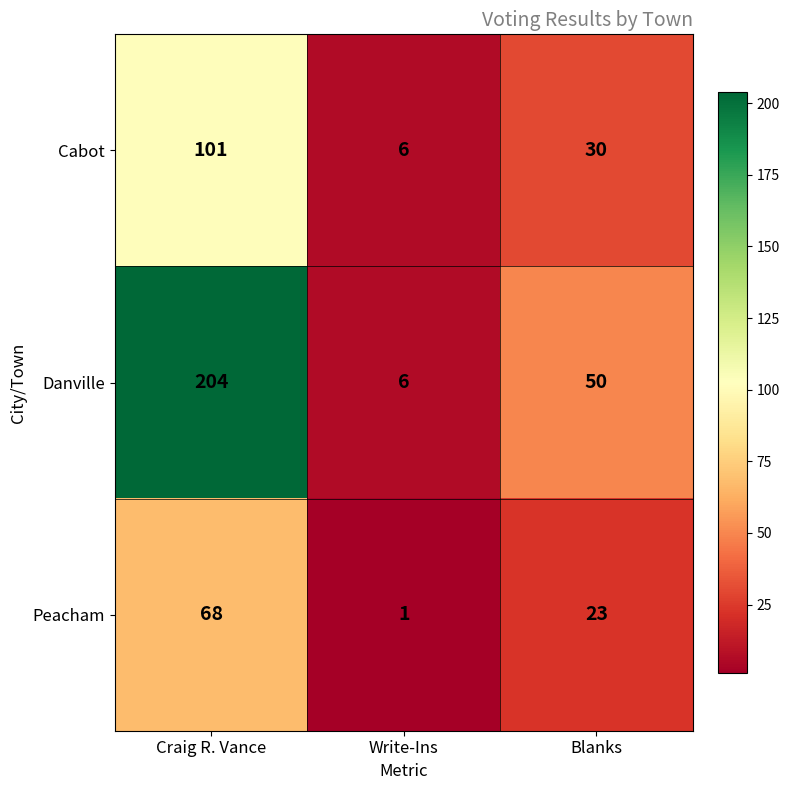

The value of Danville at Craig R. Vance is 204. True or false?

True